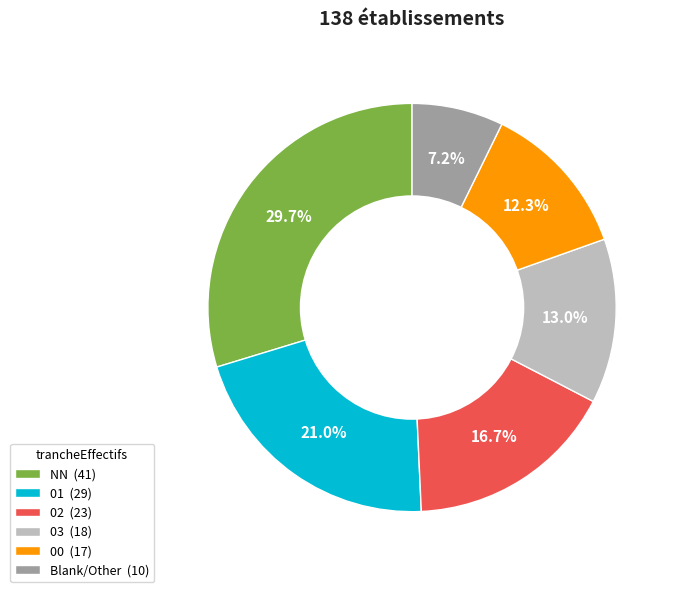

Rank the categories by value from lowest to highest.

Blank/Other (10), 00 (17), 03 (18), 02 (23), 01 (29), NN (41)